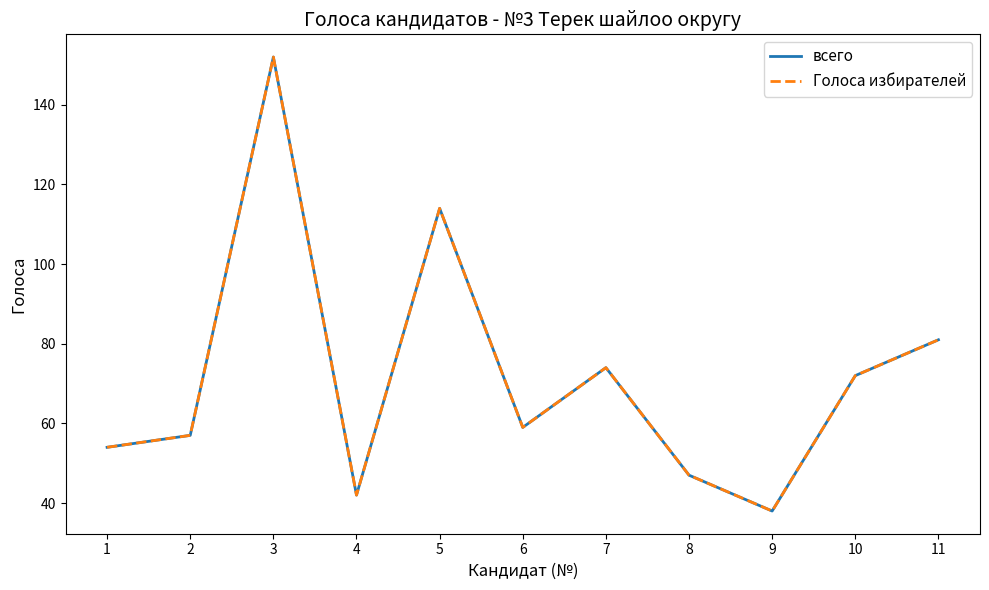

True or false: Голоса избирателей and всего intersect in this chart.

False